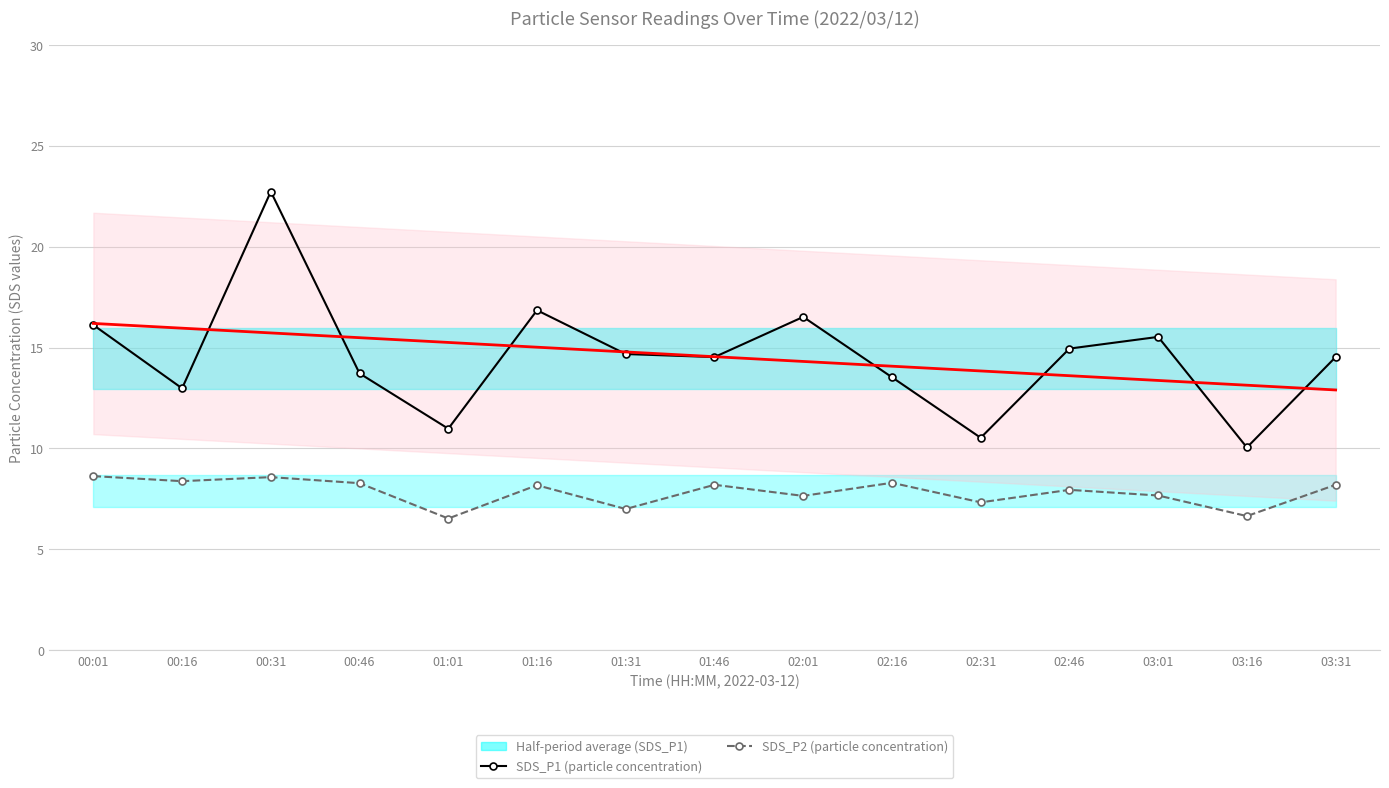

Which series has the largest range (max minus min)?

SDS_P1 (particle concentration)